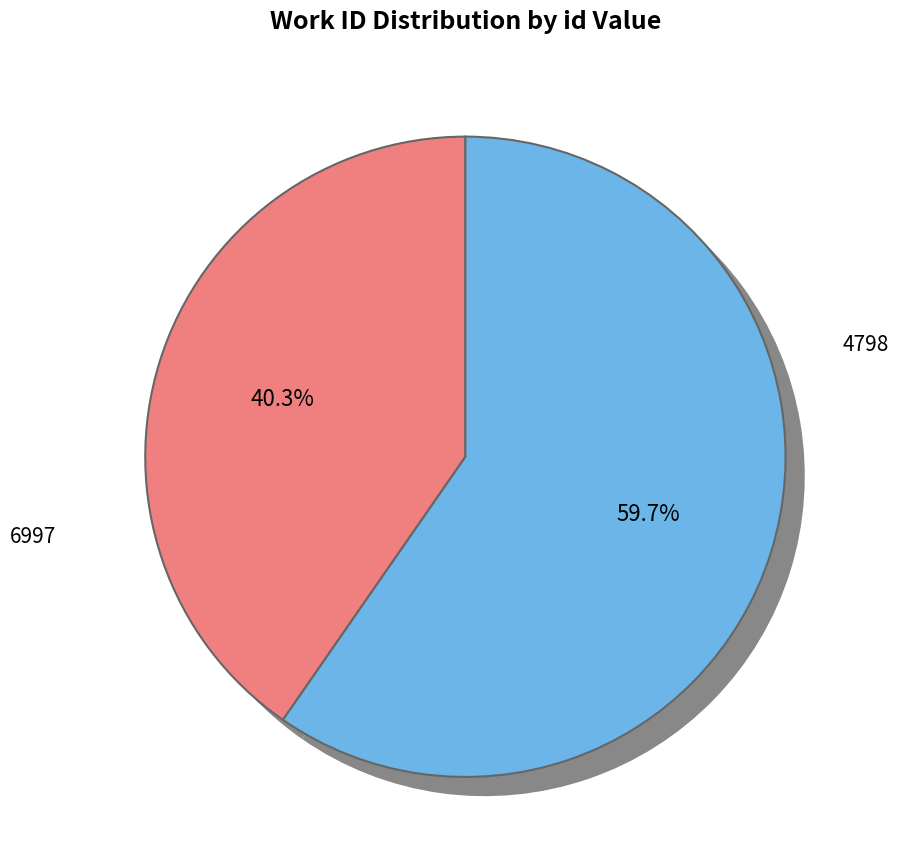

How many slices are in this pie chart?

2